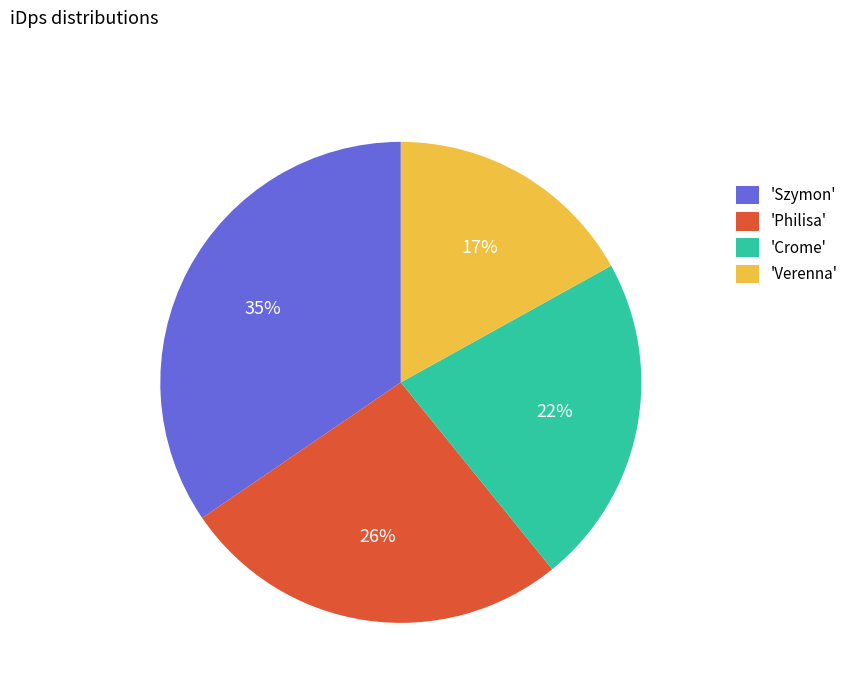

Approximately how many times larger is the value at 'Szymon' compared to 'Philisa'?

1.3